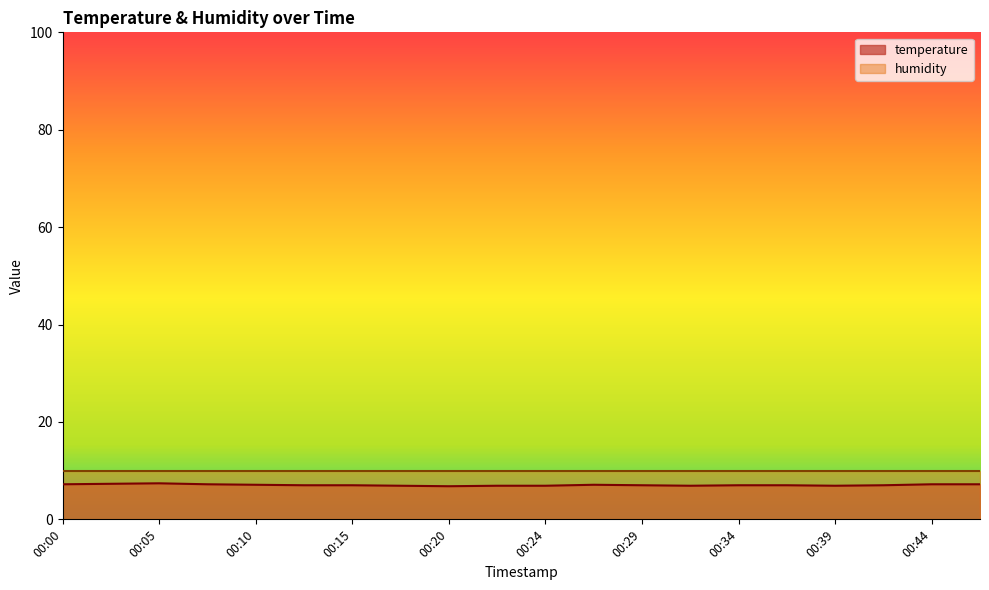

What is the value of the 11th point from the left?

6.9